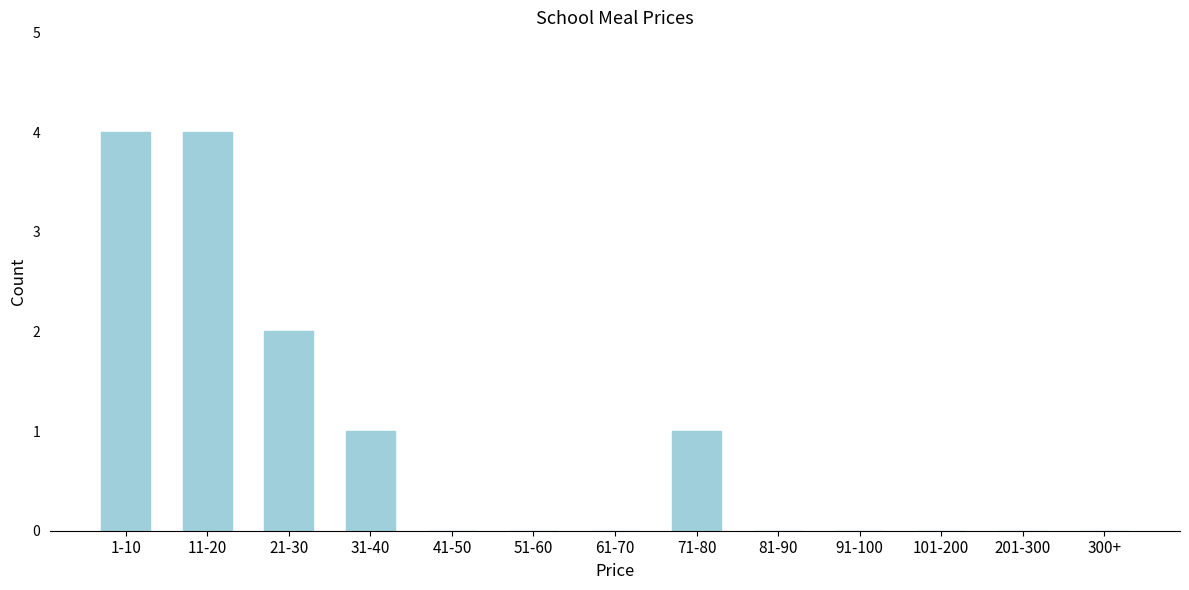

Reading right to left, what are all the values shown in this chart?

300+=0	201-300=0	101-200=0	91-100=0	81-90=0	71-80=1	61-70=0	51-60=0	41-50=0	31-40=1	21-30=2	11-20=4	1-10=4